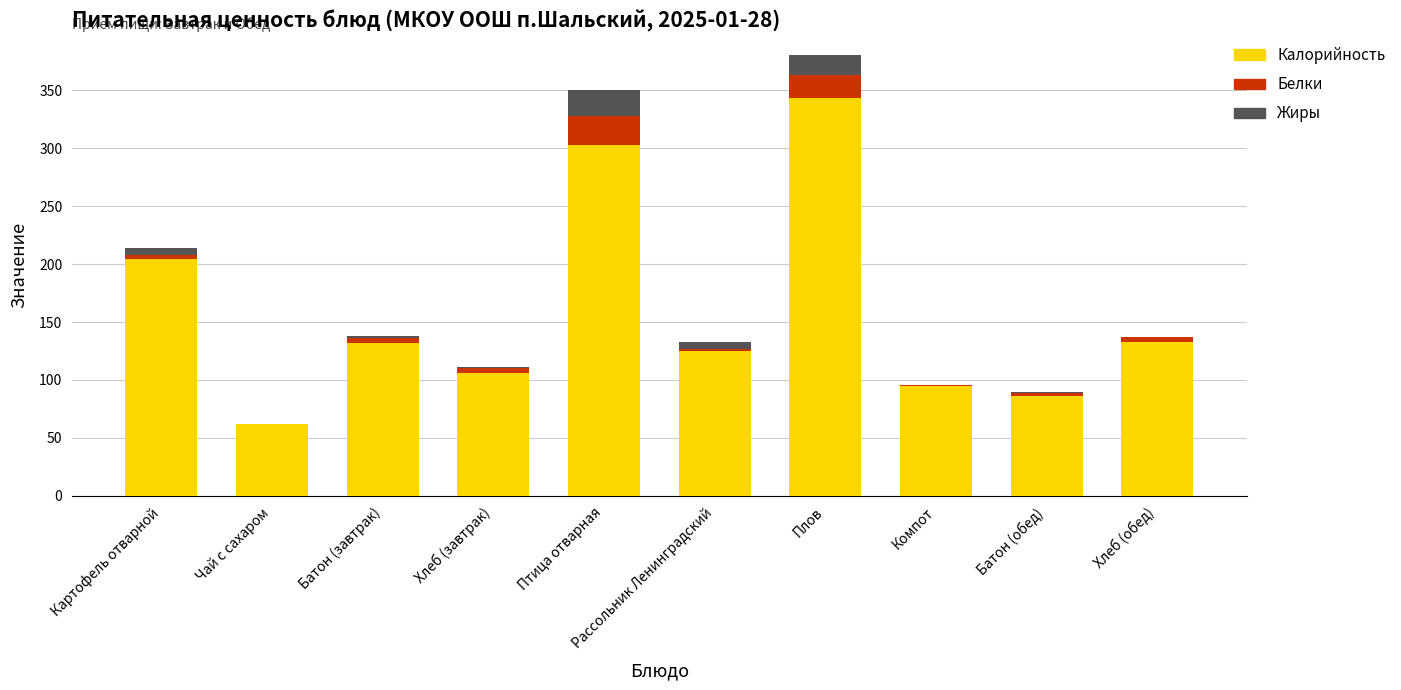

What value does the Калорийность series have at Чай с сахаром?

62.0